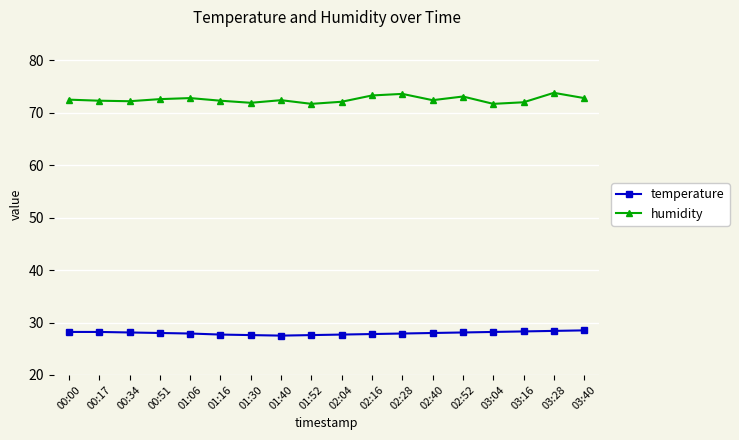

At how many categories does at least one series exceed 32?

18